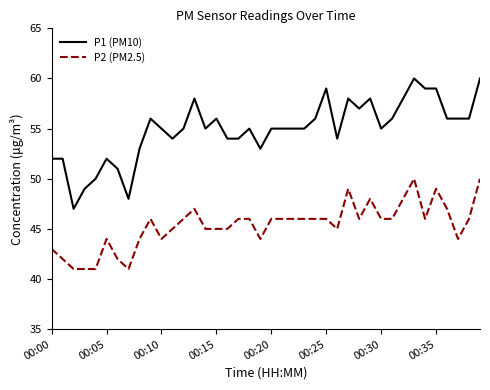

Which series has the largest range (max minus min)?

P1 (PM10)